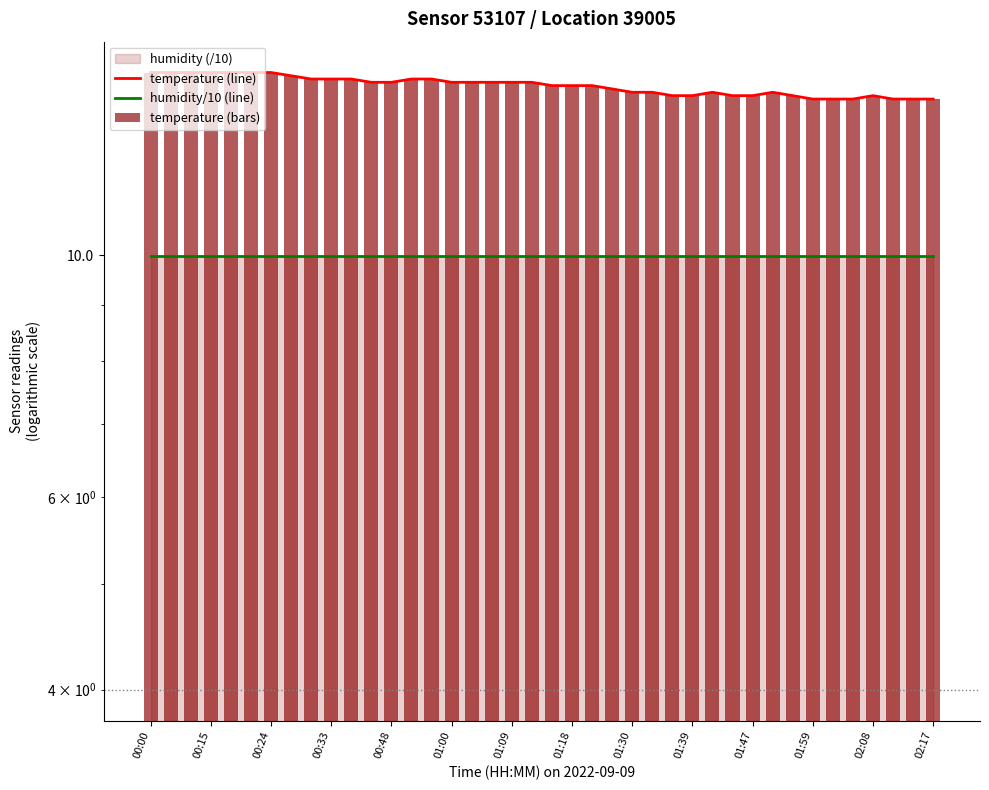

Which series changed the most between 00:24 and 31?

temperature (line)